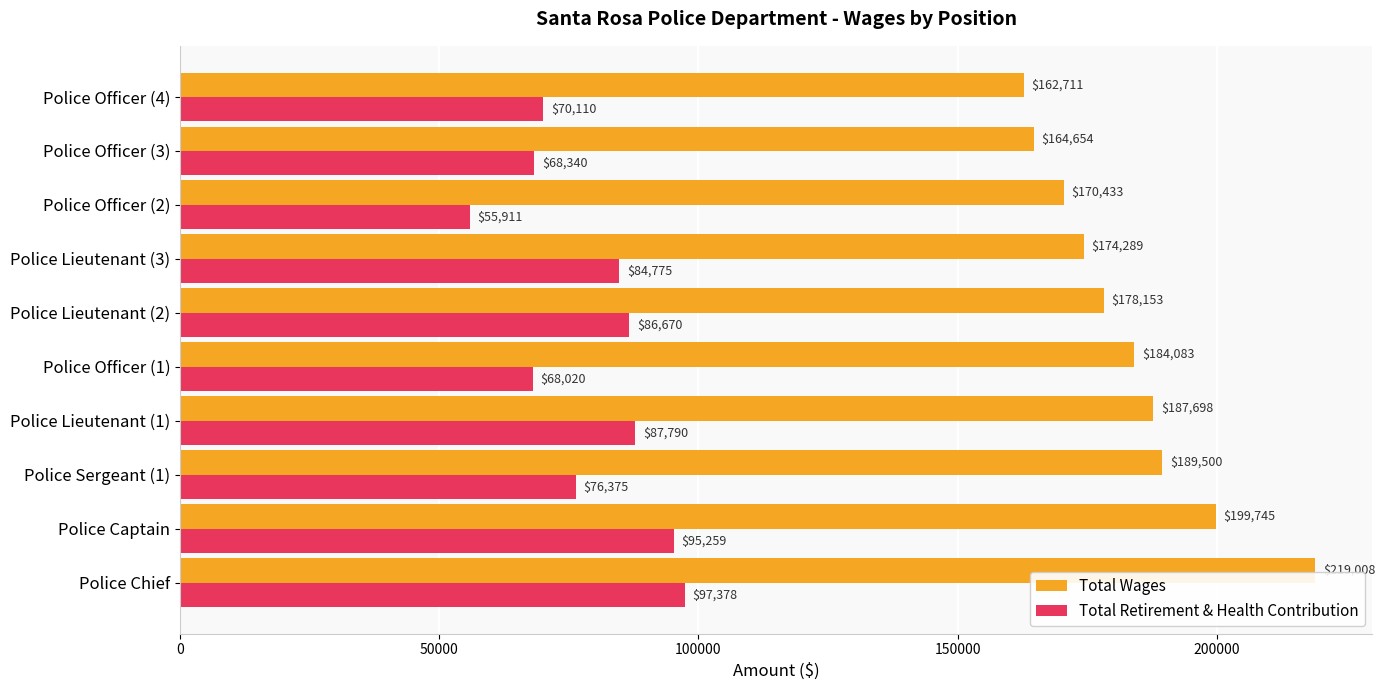

What is the smallest value displayed?

55911